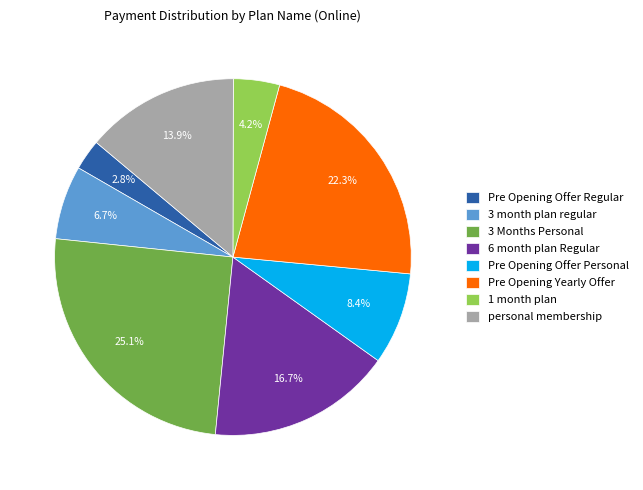

True or false: 6 month plan Regular accounts for 17% of the total.

True